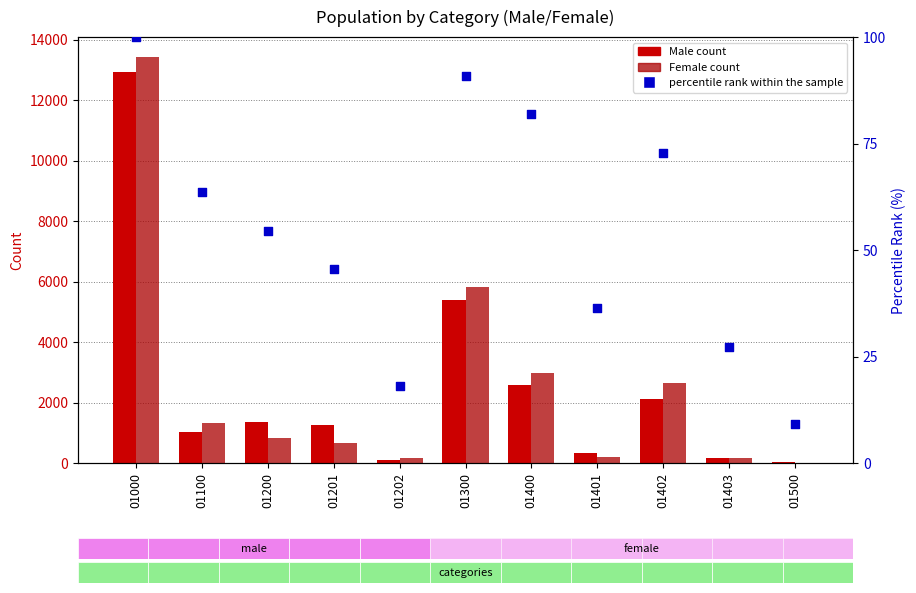

Is the value of percentile rank within the sample at 01201 greater than the value of Male count at 01400?

No